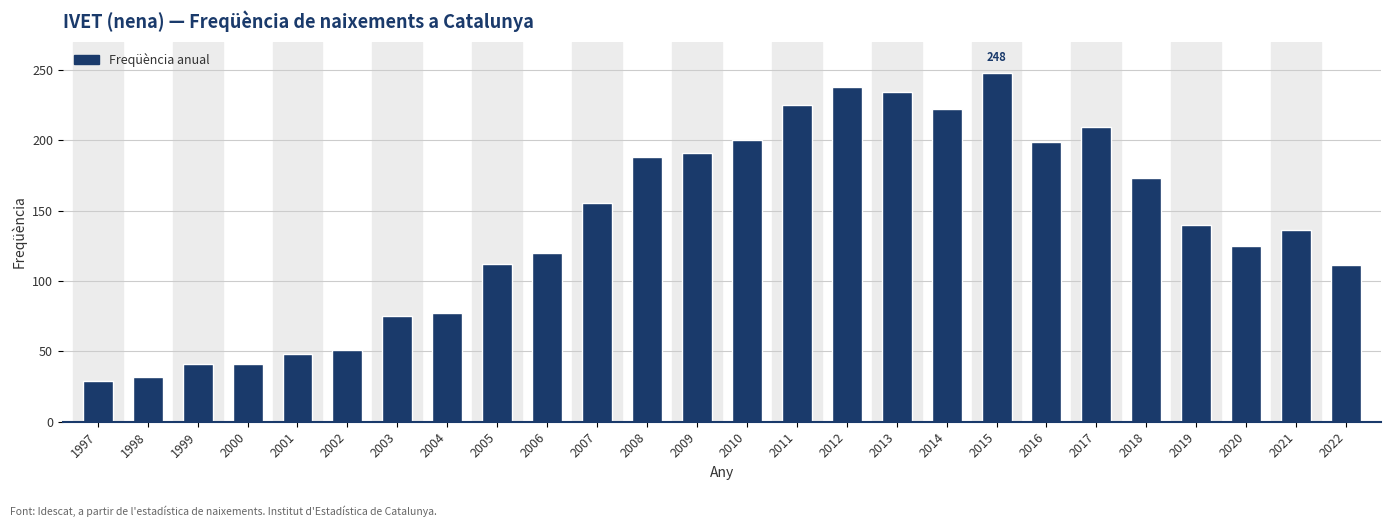

What is the ratio of the value at 2020 to the value at 2003?

1.7